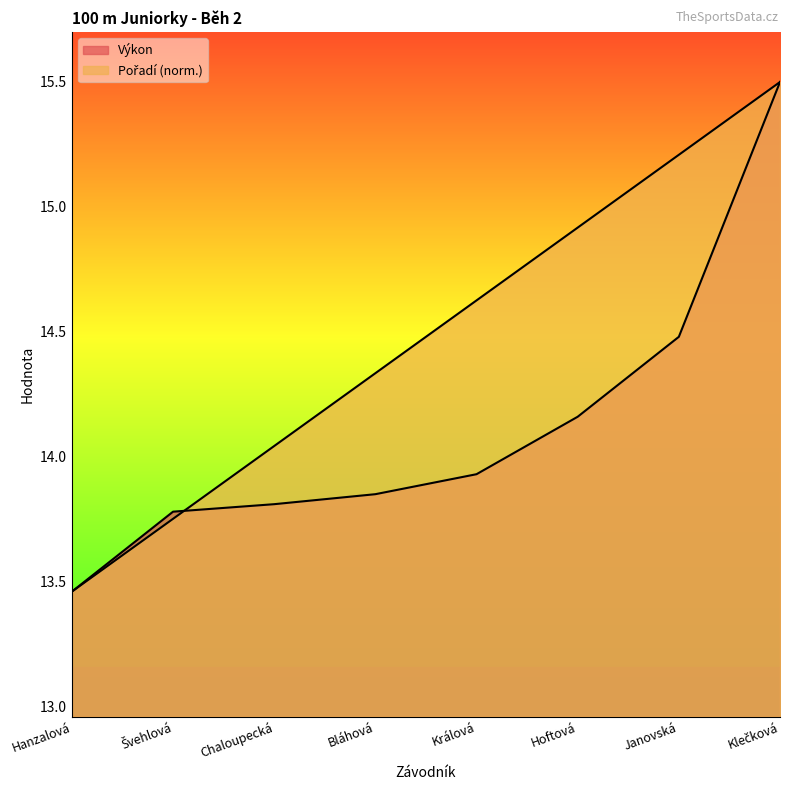

What is the label of the 8th point from the left?

Klečková